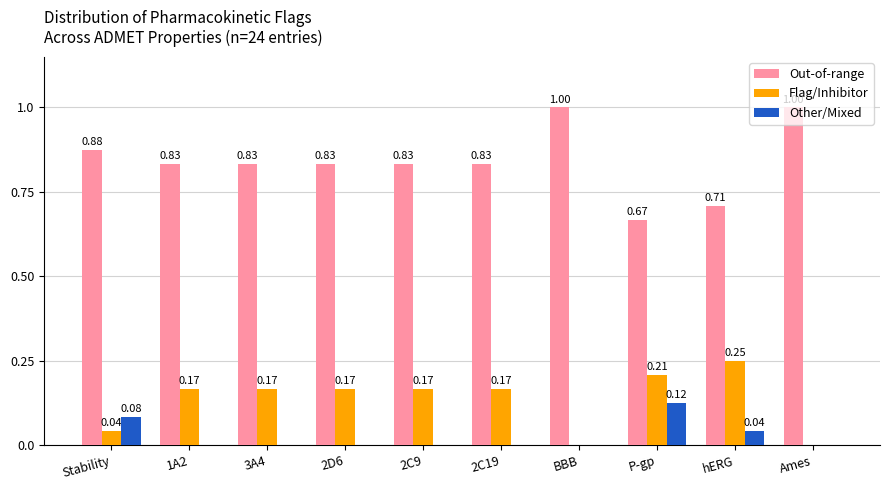

What is the total value across all series at Stability?

1.0